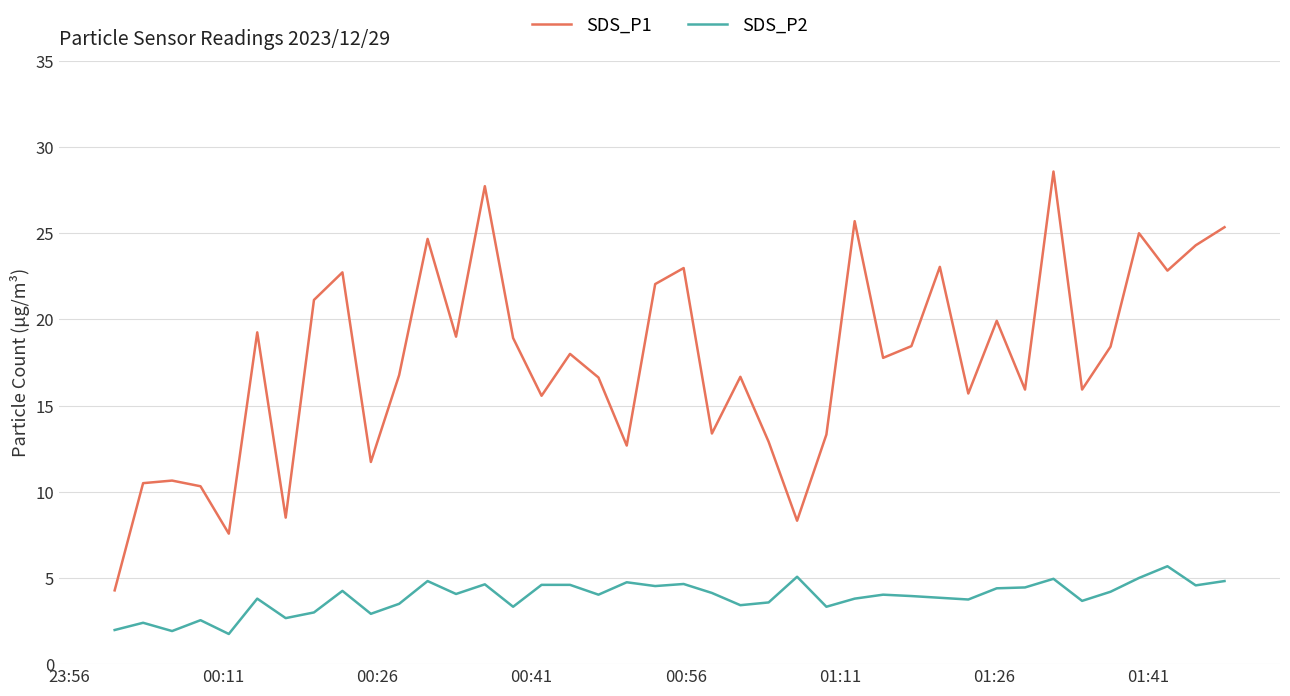

Which series has the widest spread of values?

SDS_P1